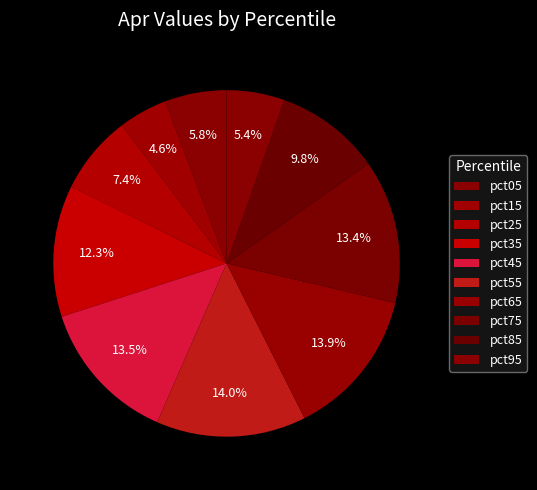

Which slice is the smallest?

pct15